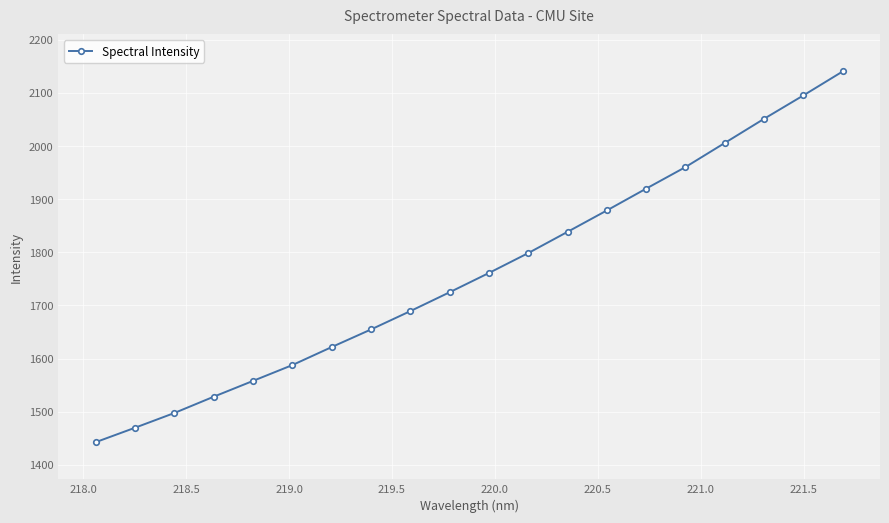

What is the difference between the second highest and minimum values?

652.8